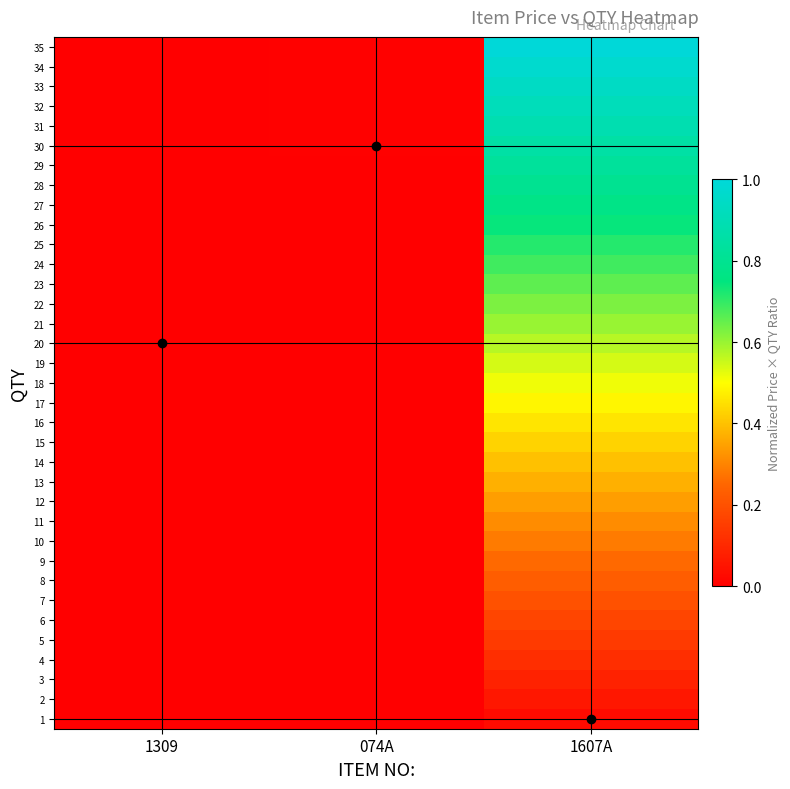

Reading right to left, transcribe all the data shown in this chart.

1: 1607A=0.0	074A=0.0	1309=0.0
2: 1607A=0.1	074A=0.0	1309=0.0
3: 1607A=0.1	074A=0.0	1309=0.0
4: 1607A=0.1	074A=0.0	1309=0.0
5: 1607A=0.1	074A=0.0	1309=0.0
6: 1607A=0.2	074A=0.0	1309=0.0
7: 1607A=0.2	074A=0.0	1309=0.0
8: 1607A=0.2	074A=0.0	1309=0.0
9: 1607A=0.3	074A=0.0	1309=0.0
10: 1607A=0.3	074A=0.0	1309=0.0
11: 1607A=0.3	074A=0.0	1309=0.0
12: 1607A=0.3	074A=0.0	1309=0.0
13: 1607A=0.4	074A=0.0	1309=0.0
14: 1607A=0.4	074A=0.0	1309=0.0
15: 1607A=0.4	074A=0.0	1309=0.0
16: 1607A=0.5	074A=0.0	1309=0.0
17: 1607A=0.5	074A=0.0	1309=0.0
18: 1607A=0.5	074A=0.0	1309=0.0
19: 1607A=0.5	074A=0.0	1309=0.0
20: 1607A=0.6	074A=0.0	1309=0.0
21: 1607A=0.6	074A=0.0	1309=0.0
22: 1607A=0.6	074A=0.0	1309=0.0
23: 1607A=0.7	074A=0.0	1309=0.0
24: 1607A=0.7	074A=0.0	1309=0.0
25: 1607A=0.7	074A=0.0	1309=0.0
26: 1607A=0.7	074A=0.0	1309=0.0
27: 1607A=0.8	074A=0.0	1309=0.0
28: 1607A=0.8	074A=0.0	1309=0.0
29: 1607A=0.8	074A=0.0	1309=0.0
30: 1607A=0.9	074A=0.0	1309=0.0
31: 1607A=0.9	074A=0.0	1309=0.0
32: 1607A=0.9	074A=0.0	1309=0.0
33: 1607A=0.9	074A=0.0	1309=0.0
34: 1607A=1.0	074A=0.0	1309=0.0
35: 1607A=1.0	074A=0.0	1309=0.0